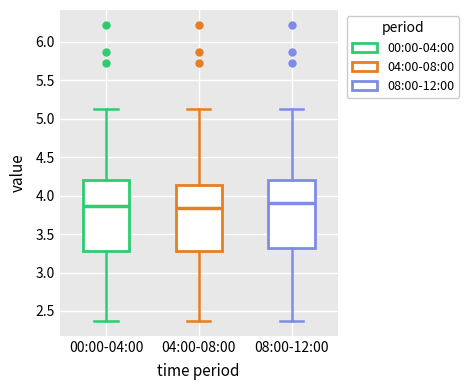

Reading left to right, transcribe this box plot: for each box, give where its median line is, the range the box spans, and where its two whiskers end, as read against the y-axis. The values are not printed on the chart, so give them approximately, as read against the axis.

00:00-04:00: median 3.85, box 3.30 to 4.20, whiskers 2.35 to 5.10
04:00-08:00: median 3.85, box 3.30 to 4.15, whiskers 2.35 to 5.10
08:00-12:00: median 3.90, box 3.30 to 4.20, whiskers 2.35 to 5.10